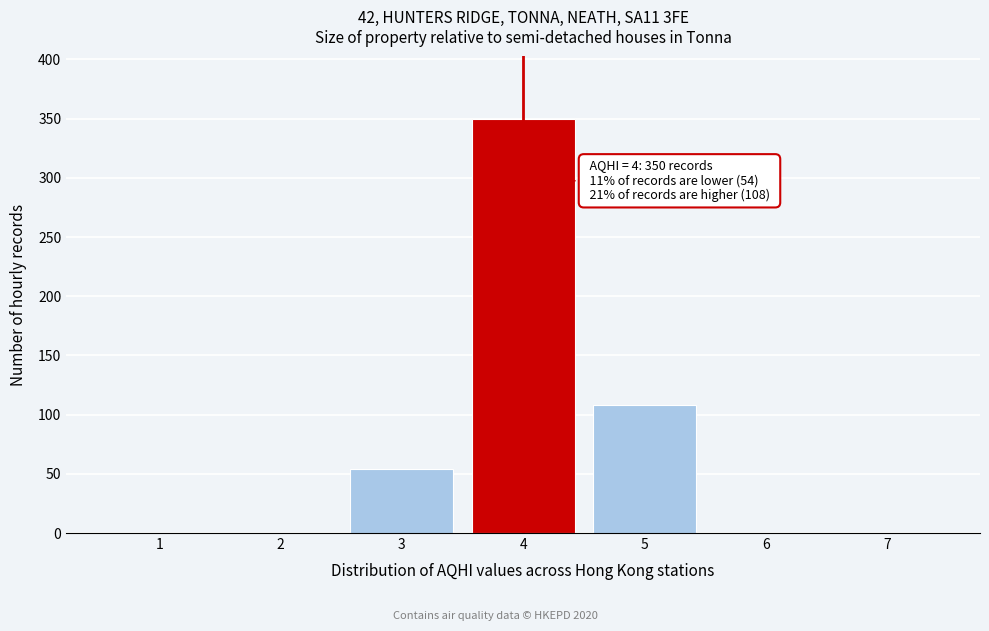

Over which range of the x-axis is the bar tallest?

3.5 to 4.5